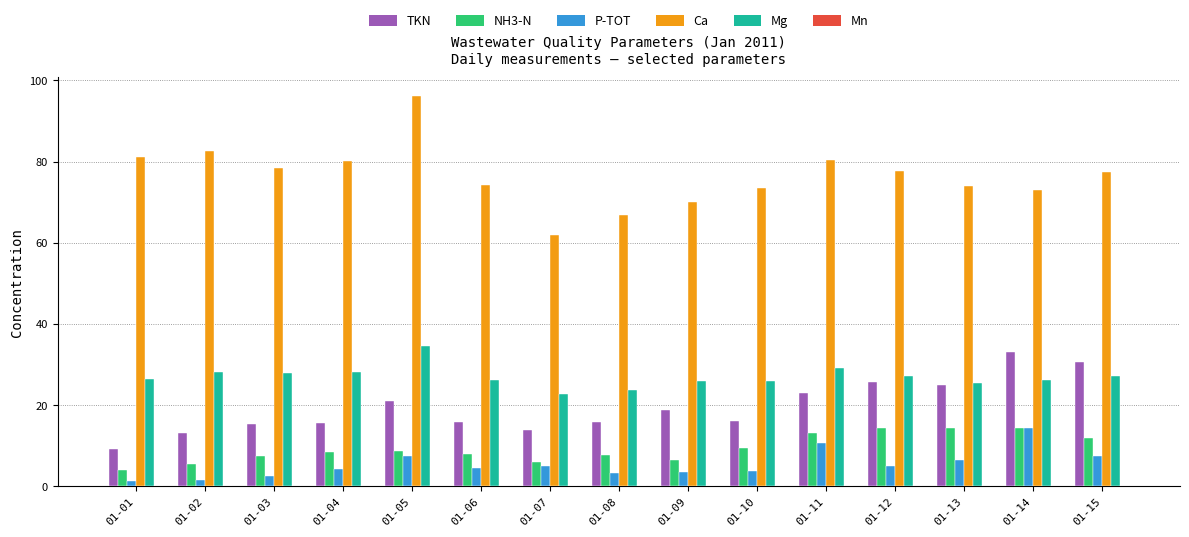

Is it true that P-TOT equals 4.5 at 01-06?

True